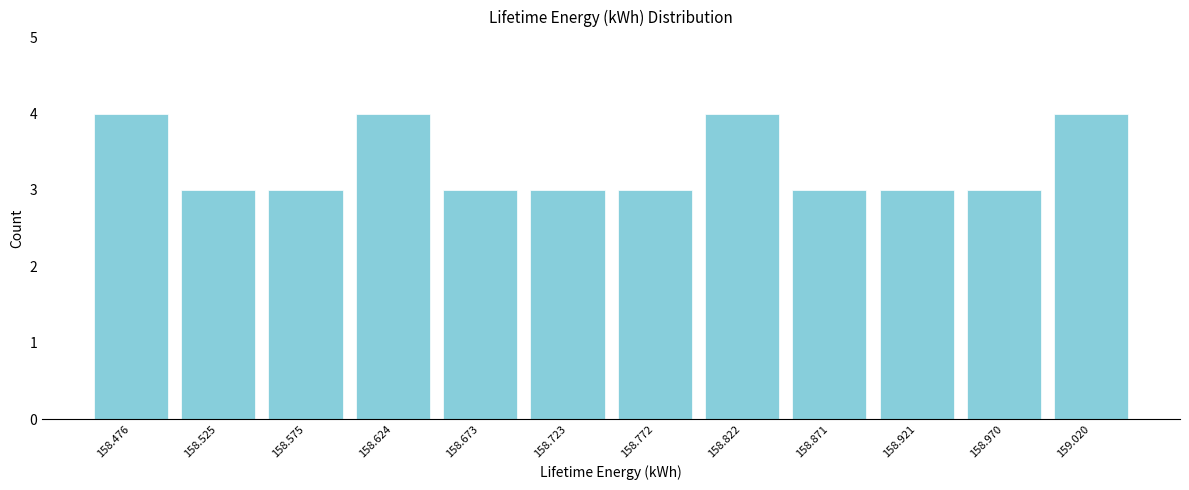

Reading right to left, transcribe all the data shown in this chart.

4	3	3	3	4	3	3	3	4	3	3	4